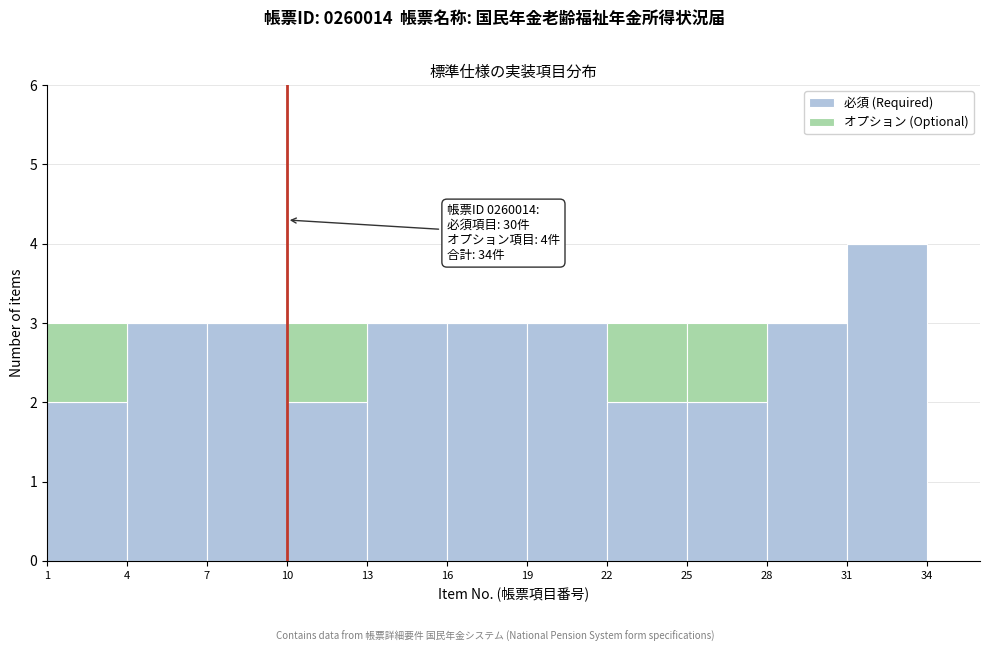

Which range on the x-axis has the tallest stacked bar (by total height)?

31 to 34